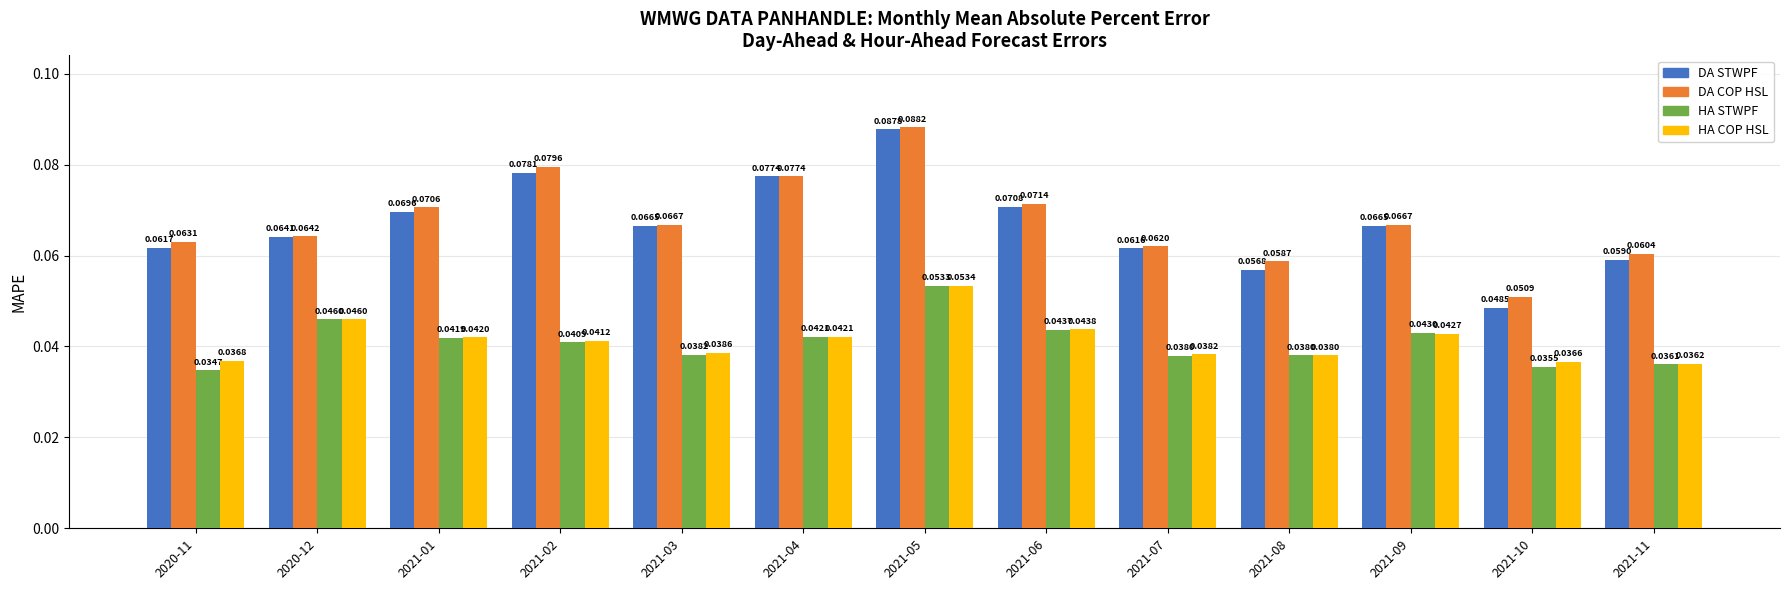

Is the value of DA COP HSL at 2021-11 greater than the value of HA COP HSL at 2021-10?

Yes